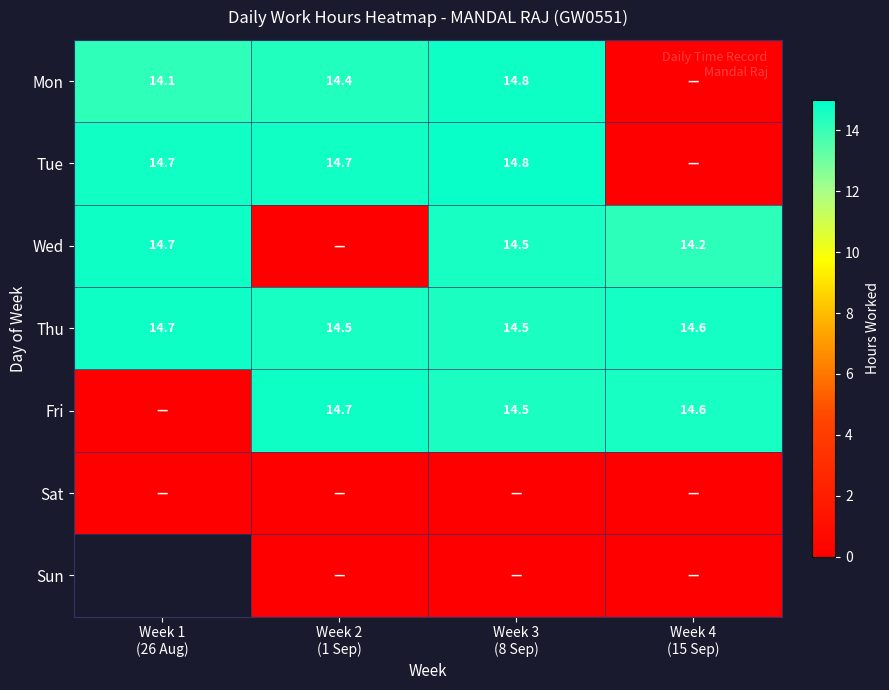

Is the value of Sun at Week 3 (8 Sep) greater than the value of Wed at Week 2 (1 Sep)?

No